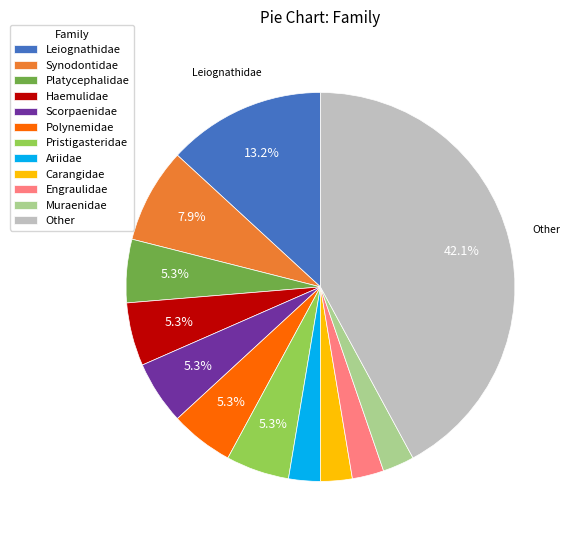

Count the number of slices in the pie.

12